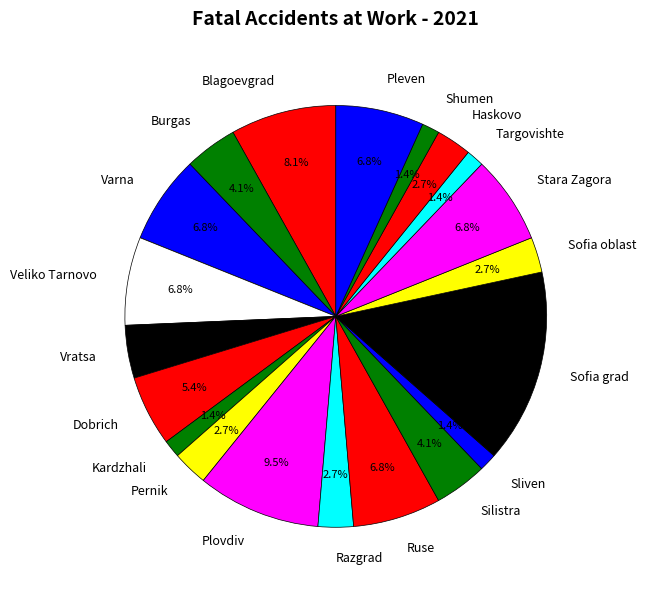

Does Shumen account for over 50% of the chart?

No